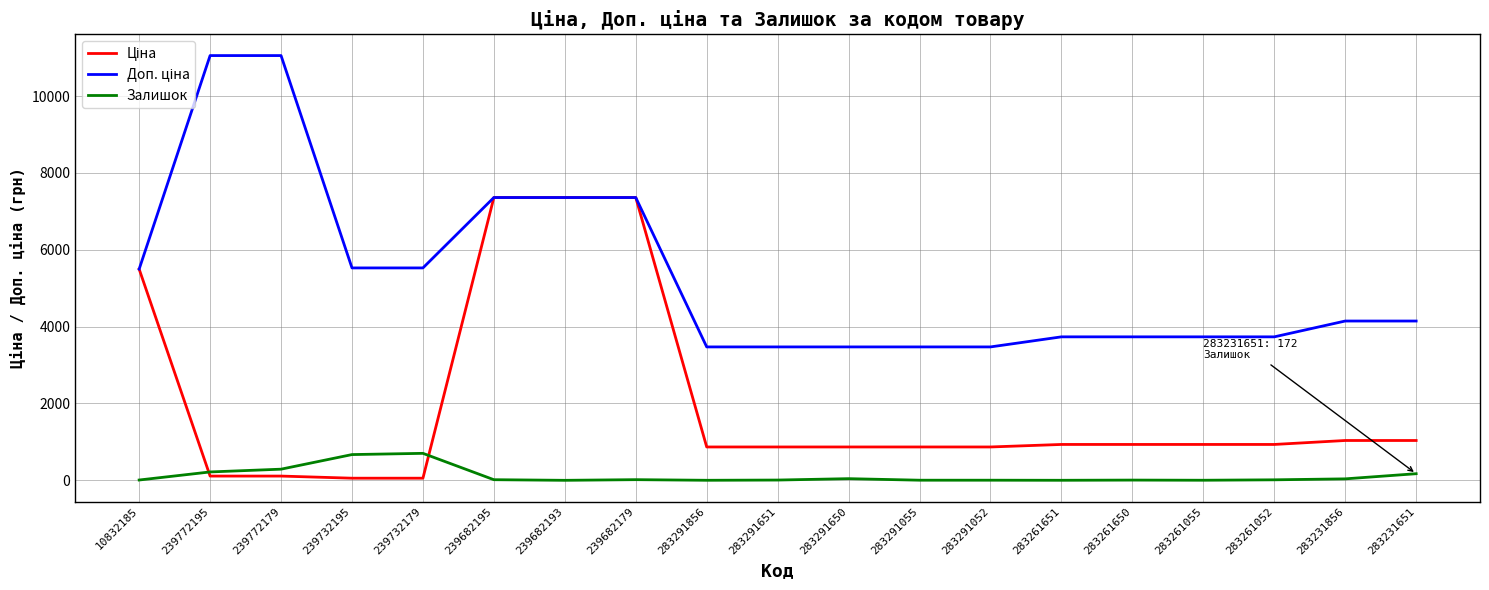

What is the maximum value shown in the chart?

11055.0